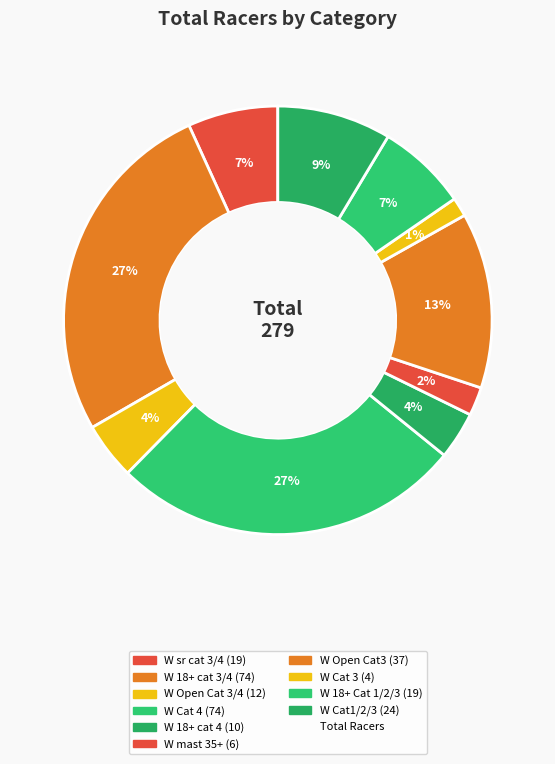

Is there any slice that represents more than half of the pie?

No